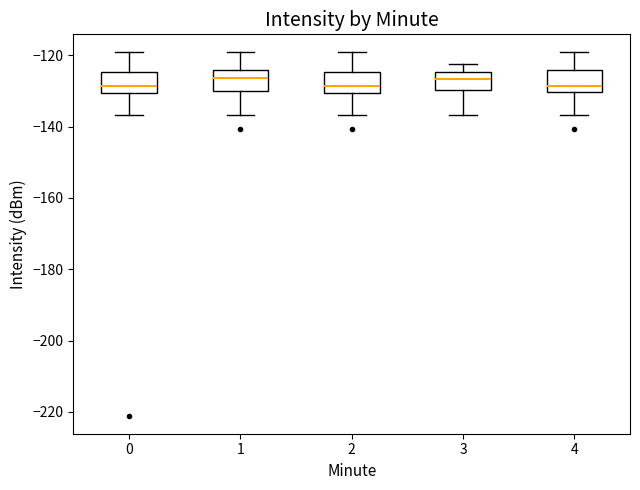

Where is the upper edge of the box at x = 2 on the y-axis? The values are not printed on the chart, so give them approximately, as read against the axis.

-124